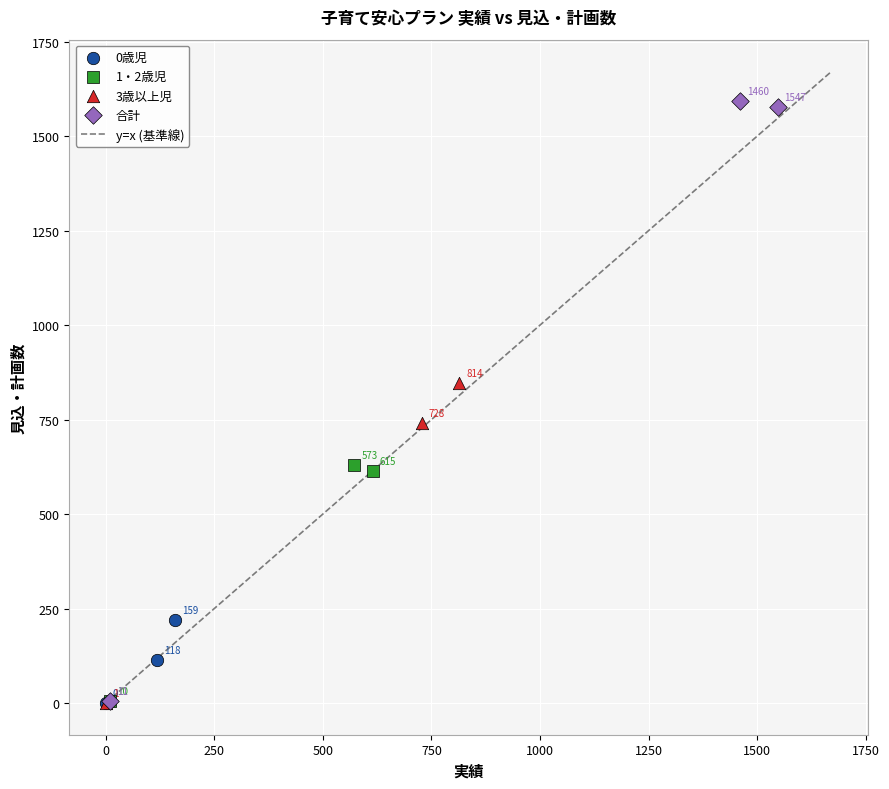

Which series has the widest spread of Y values?

合計